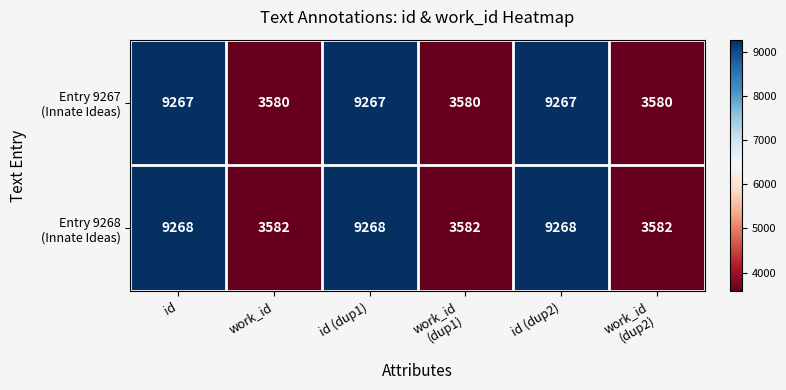

What is the greatest value displayed?

9268